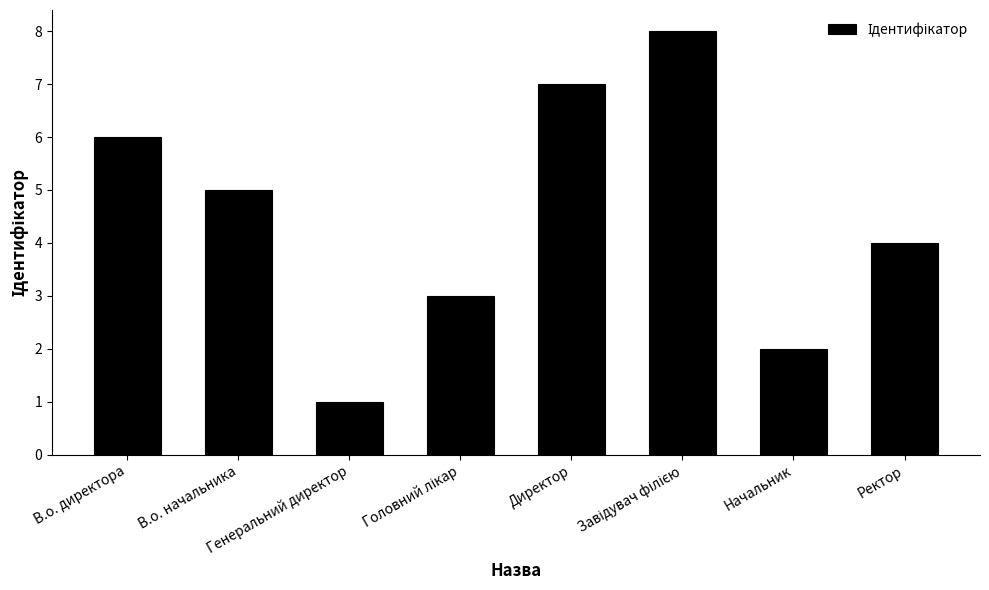

What is the change in value from Директор to Начальник?

-5